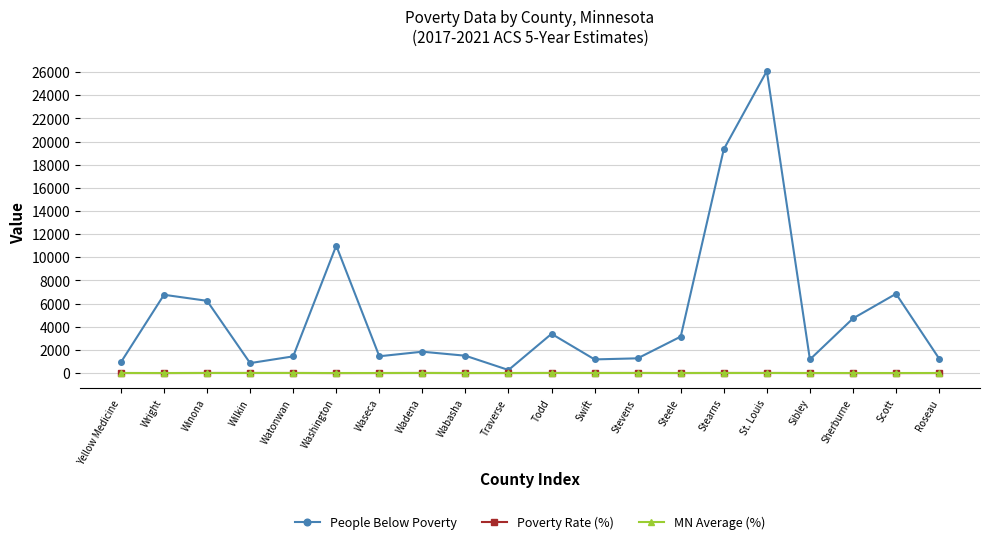

What is the minimum value for People Below Poverty?

270.0